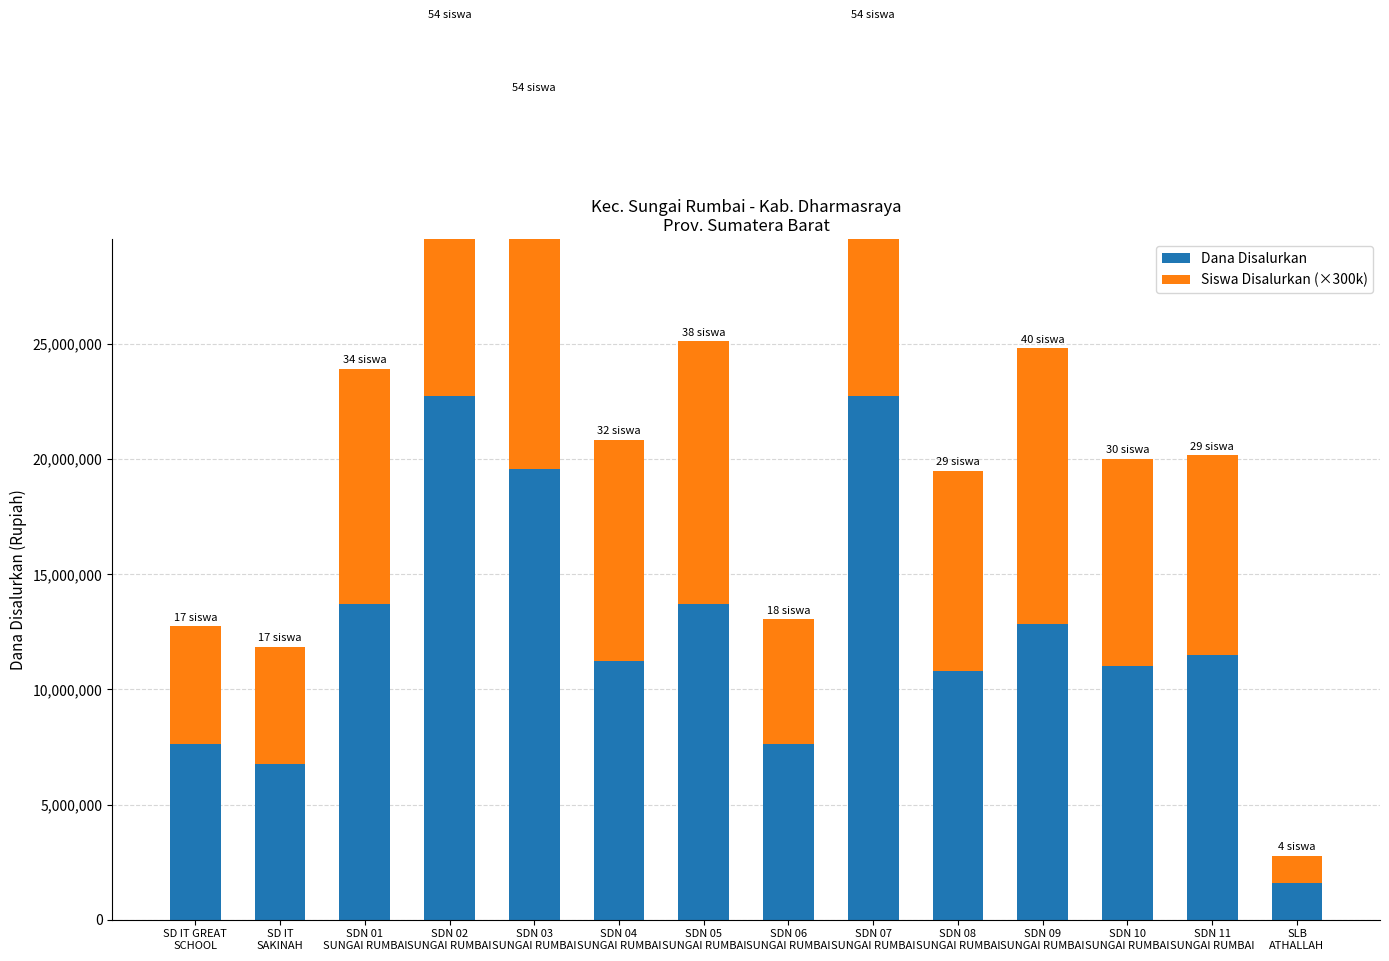

What is the difference between the maximum and minimum values in the Dana Disalurkan series?

21150000